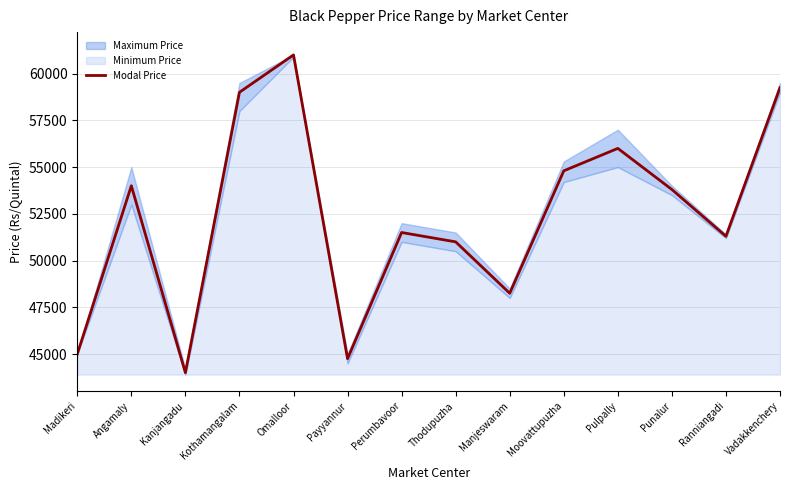

What is the label of the 10th point from the right?

Omalloor